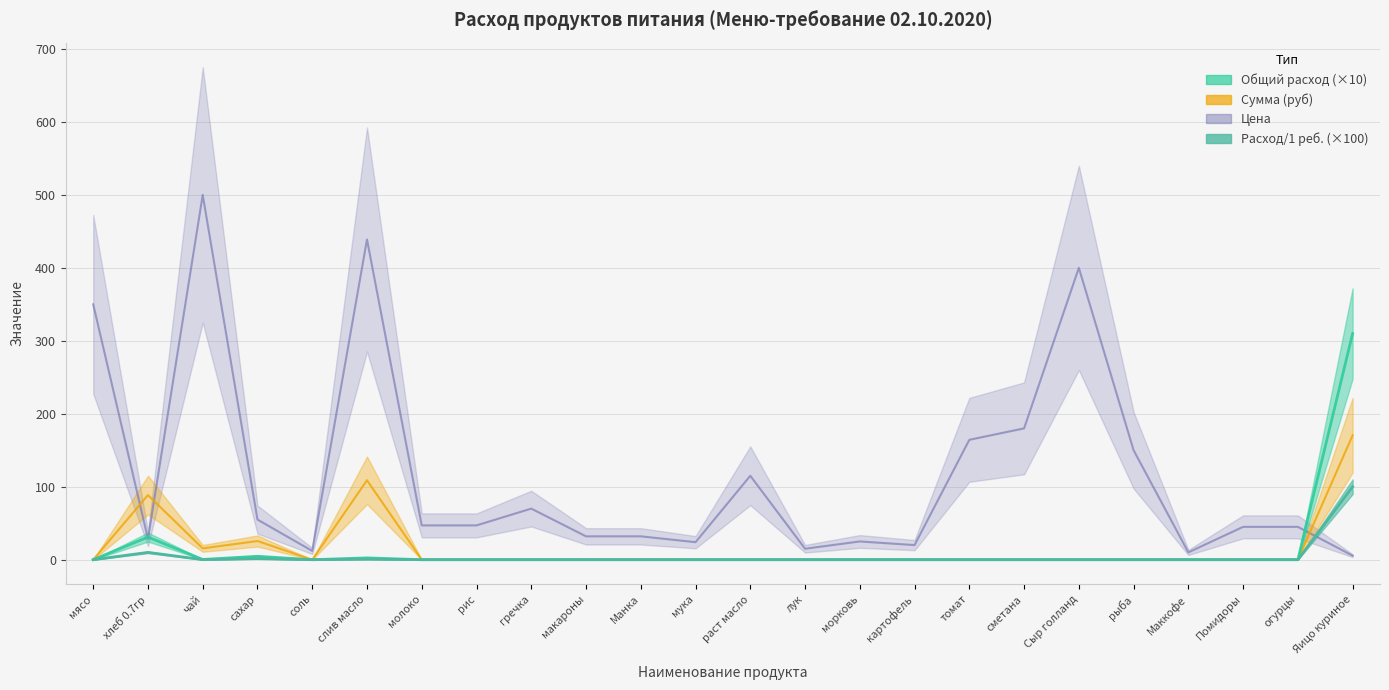

How many lines are shown in the chart?

4